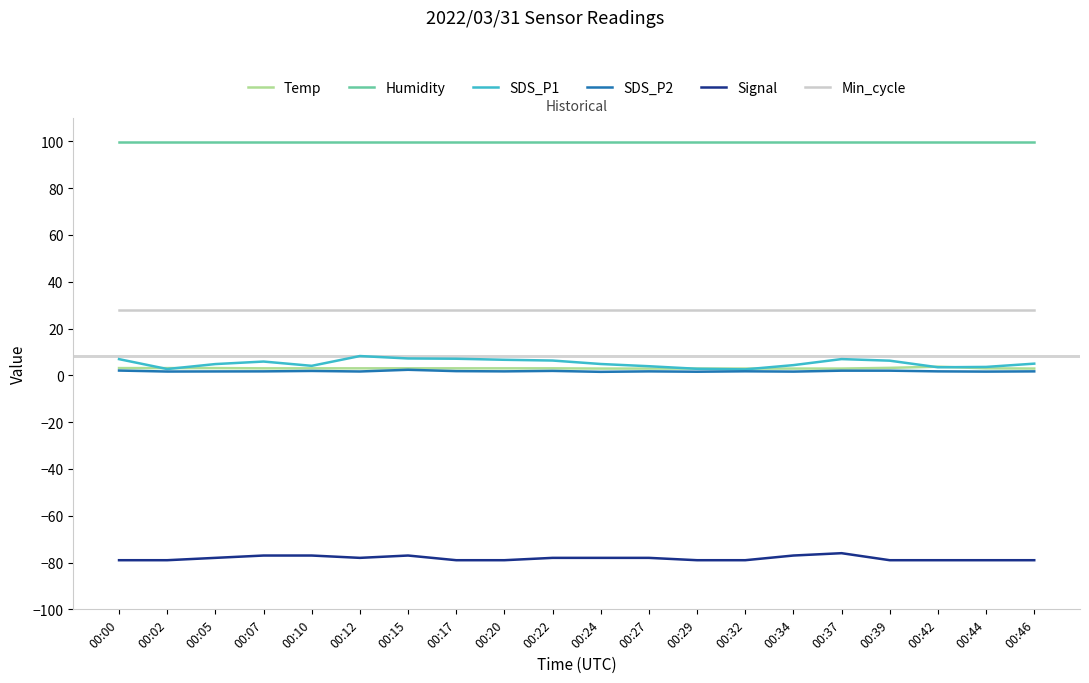

The SDS_P1 series shows 3.9 at 00:27. True or false?

True